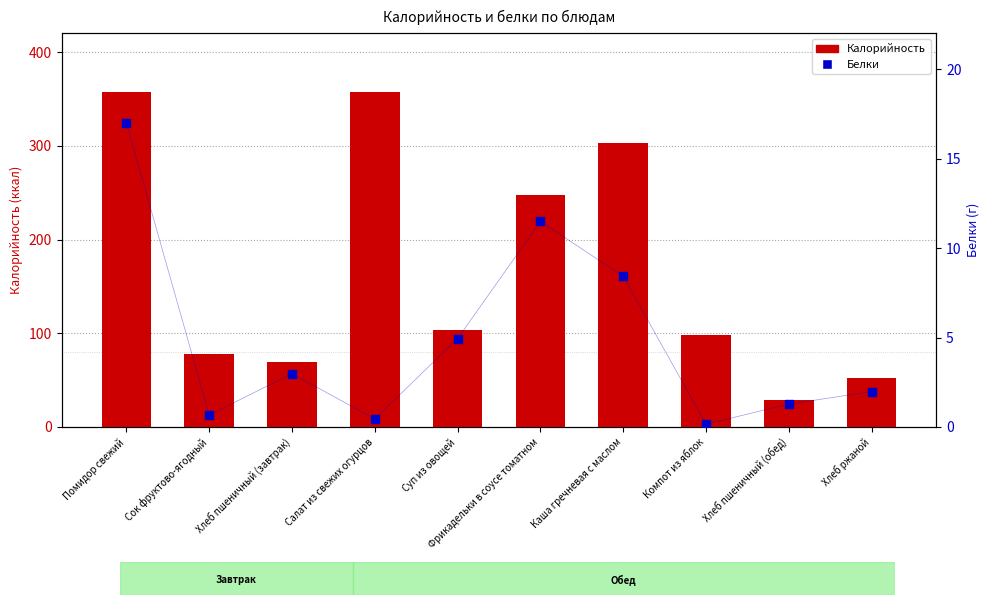

Which series has the largest total across all categories?

Калорийность